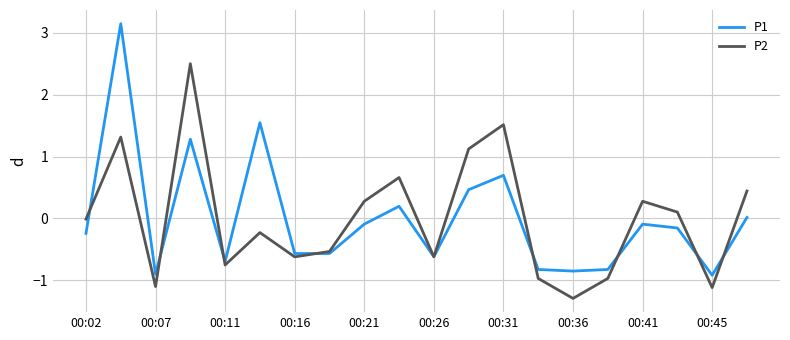

Which series has the largest range (max minus min)?

P1